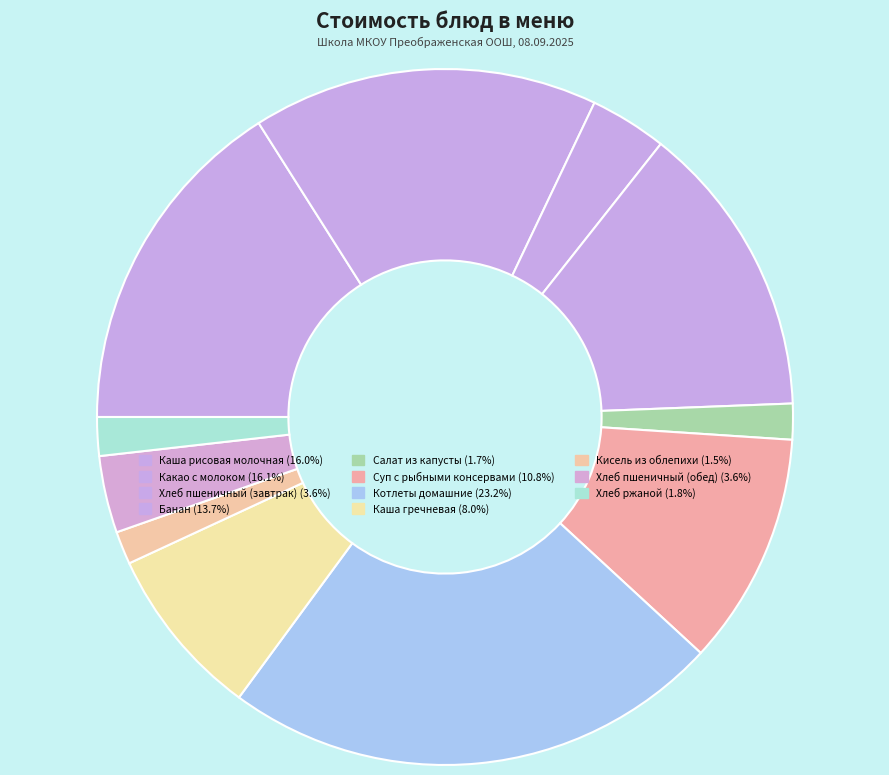

How many segments does this pie chart have?

11